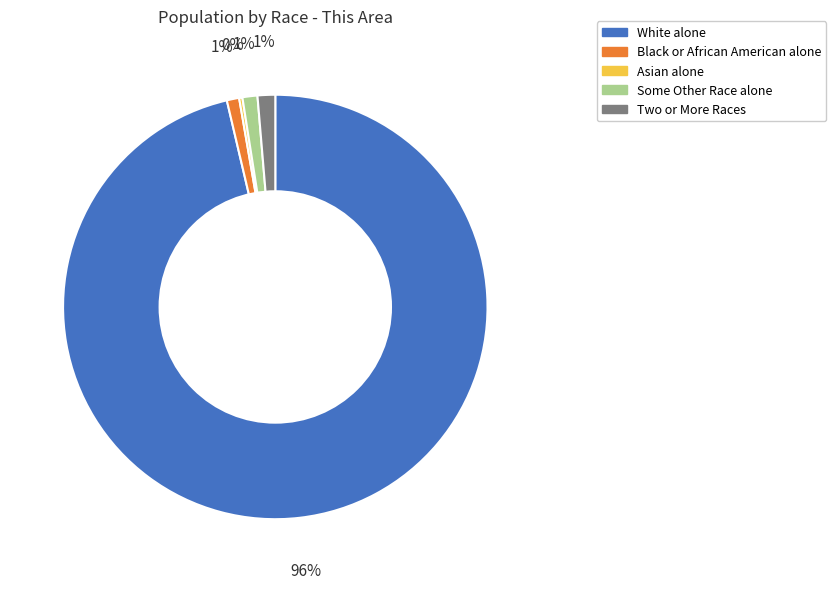

To the nearest percent, what is the combined percentage of Some Other Race alone and Two or More Races?

2%